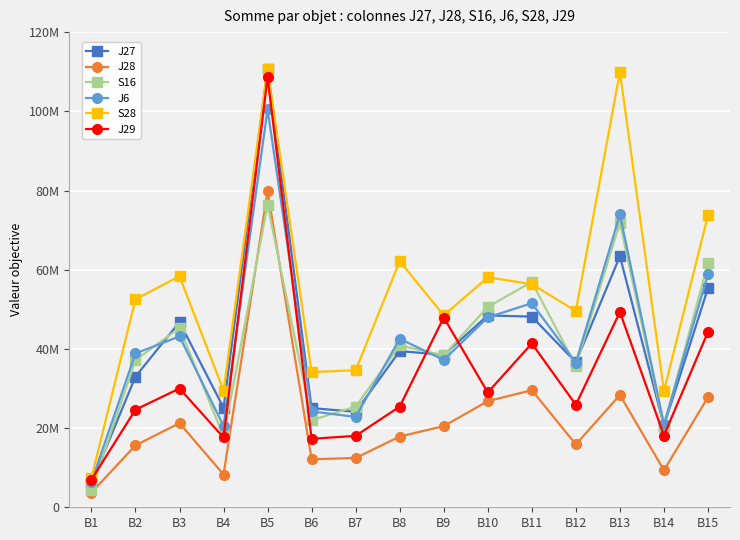

What is the value of the S16 point at the 13th from the left?

71879865